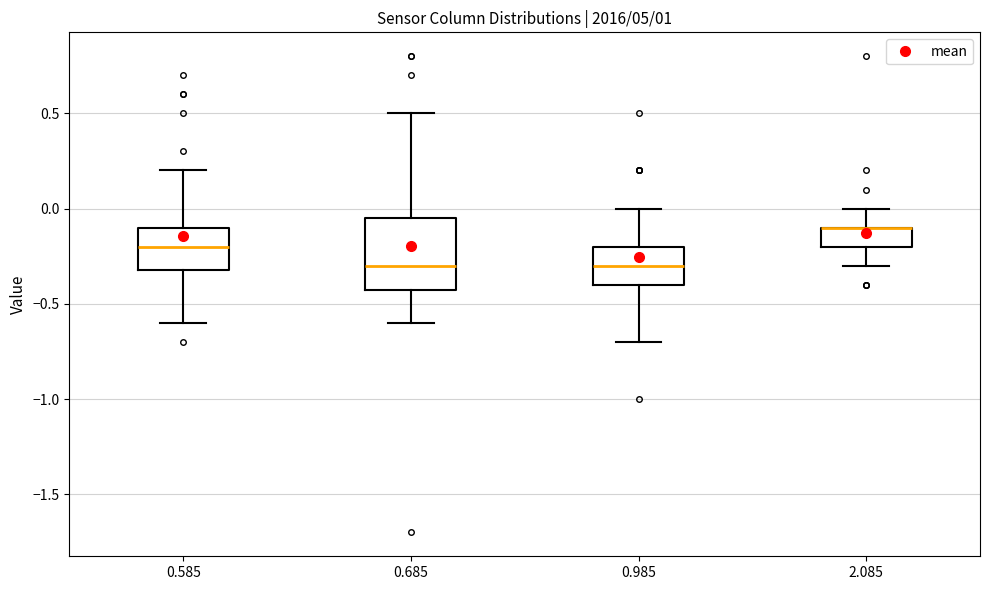

Reading left to right, read every box against the y-axis: the position of its median line, the range the box covers, and the ends of its whiskers. The values are not printed on the chart, so give them approximately, as read against the axis.

0.585: median -0.20, box -0.30 to -0.10, whiskers -0.60 to 0.20
0.685: median -0.30, box -0.40 to -0.05, whiskers -0.60 to 0.50
0.985: median -0.30, box -0.40 to -0.20, whiskers -0.70 to 0.00
2.085: median -0.10 (drawn on the box's upper edge), box -0.20 to -0.10, whiskers -0.30 to 0.00